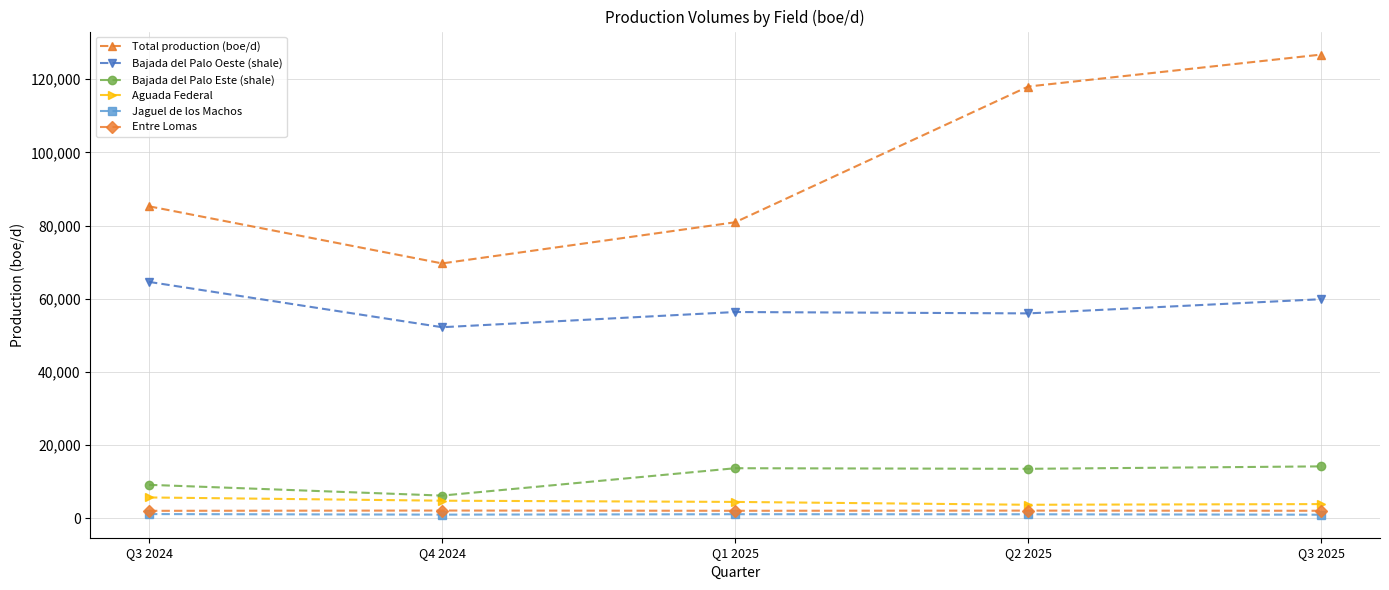

What is the value of the Aguada Federal point at the 5th from the left?

3874